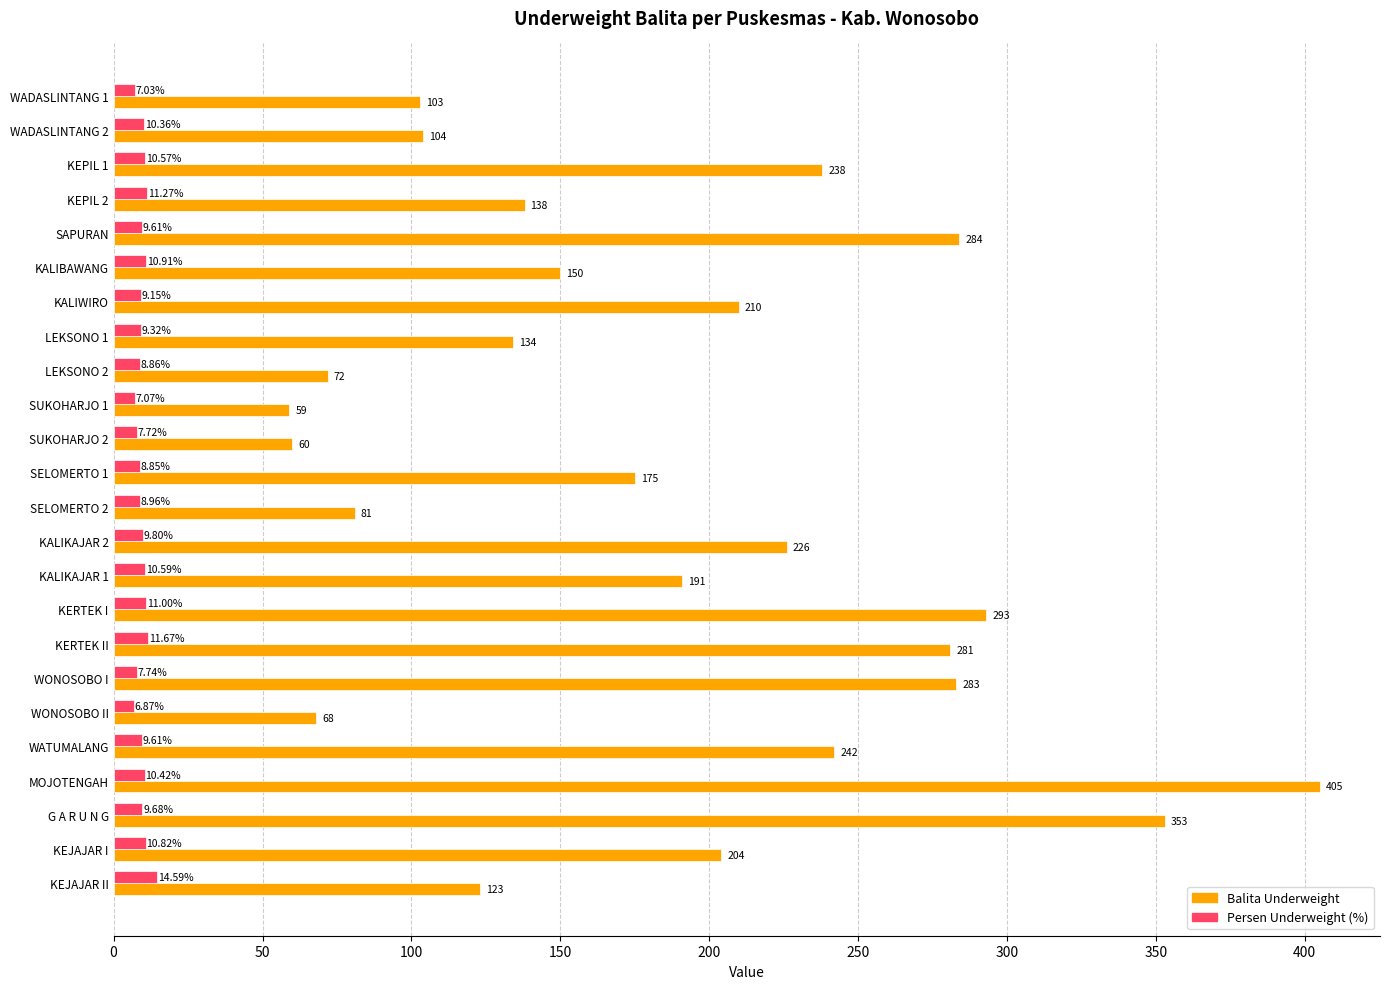

List the series in order of their peak value, highest first.

Balita Underweight, Persen Underweight (%)